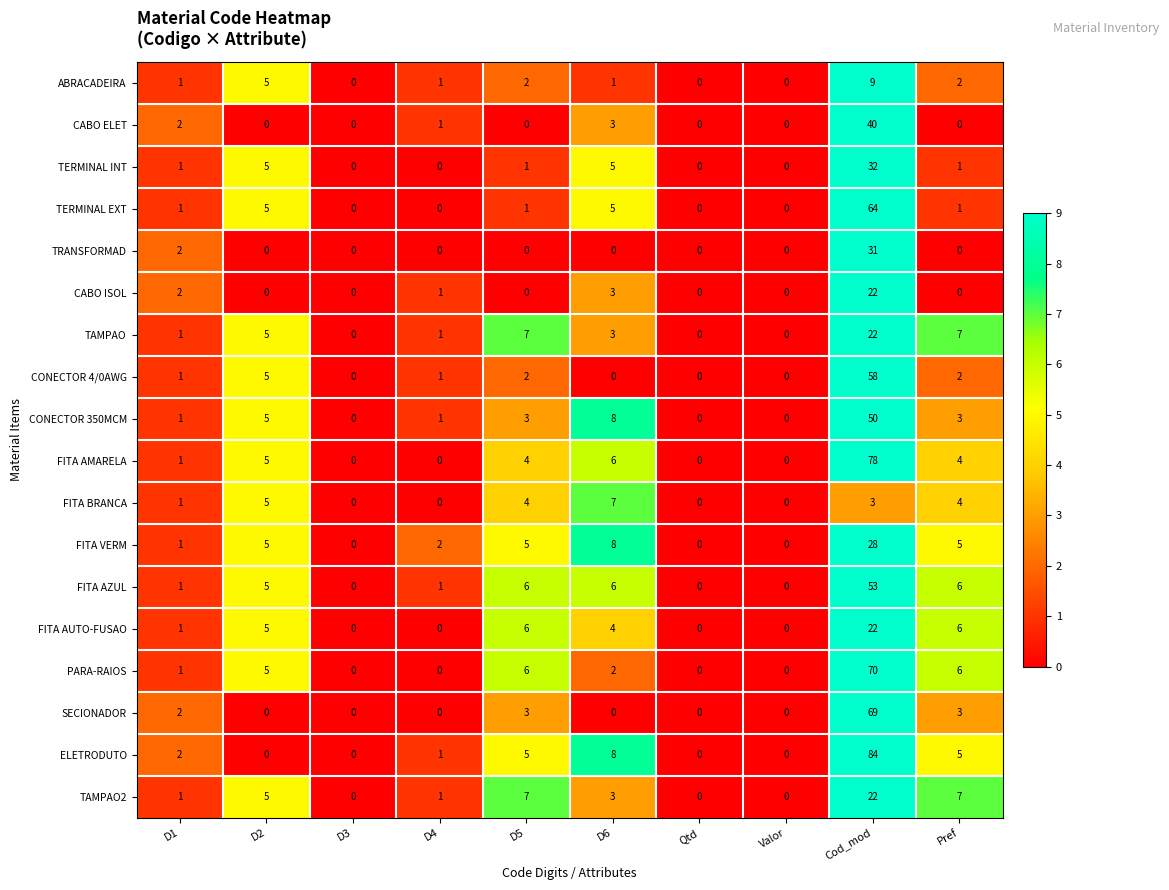

How many values in the TRANSFORMAD series exceed 0?

2